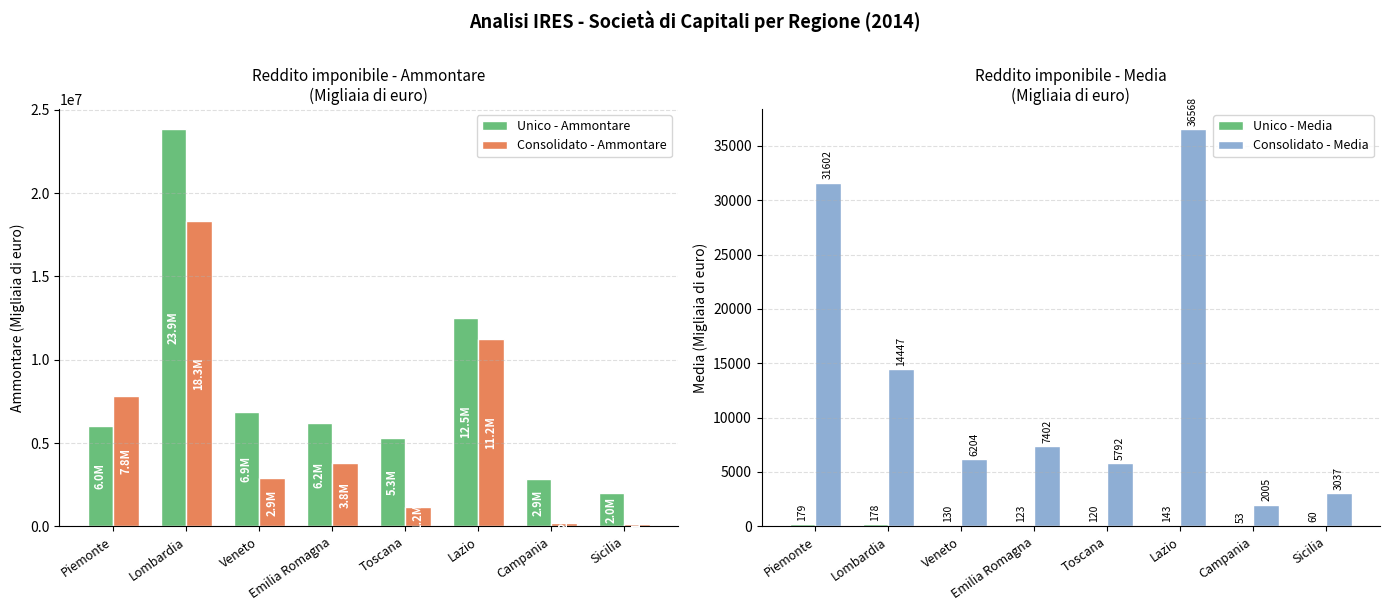

What is the label of the 1st bar from the left?

Piemonte